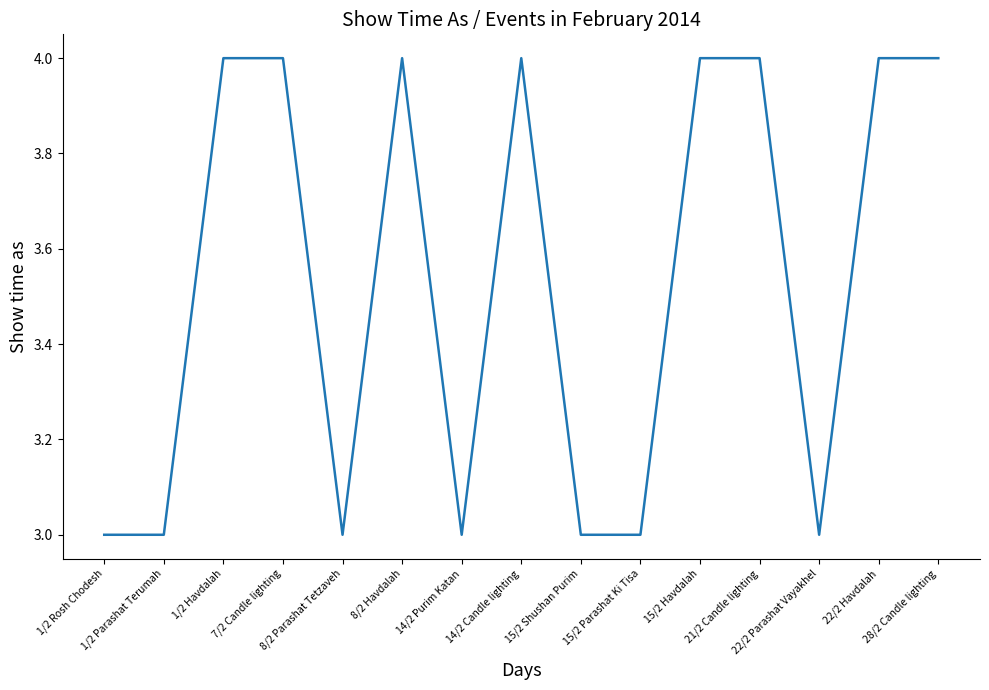

What is the minimum value shown in the chart?

3